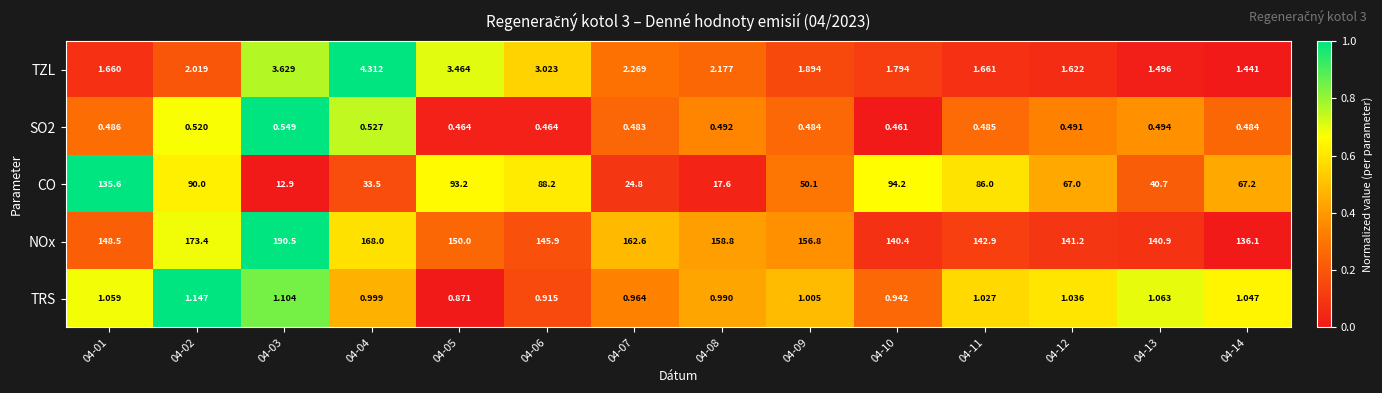

Which series changed the most between 04-03 and 04-07?

NOx